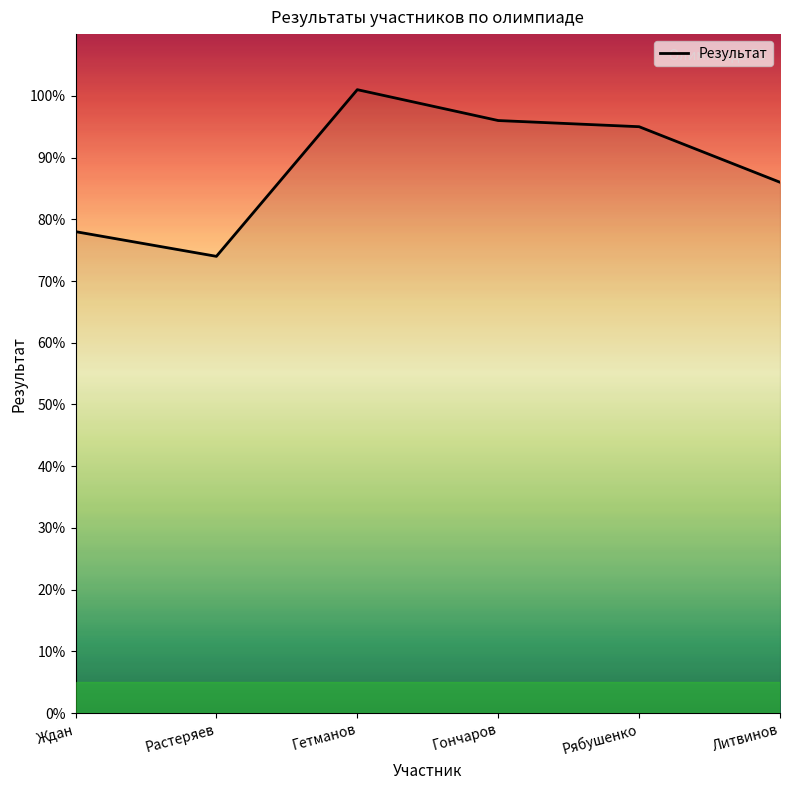

How many series are shown in this chart?

1